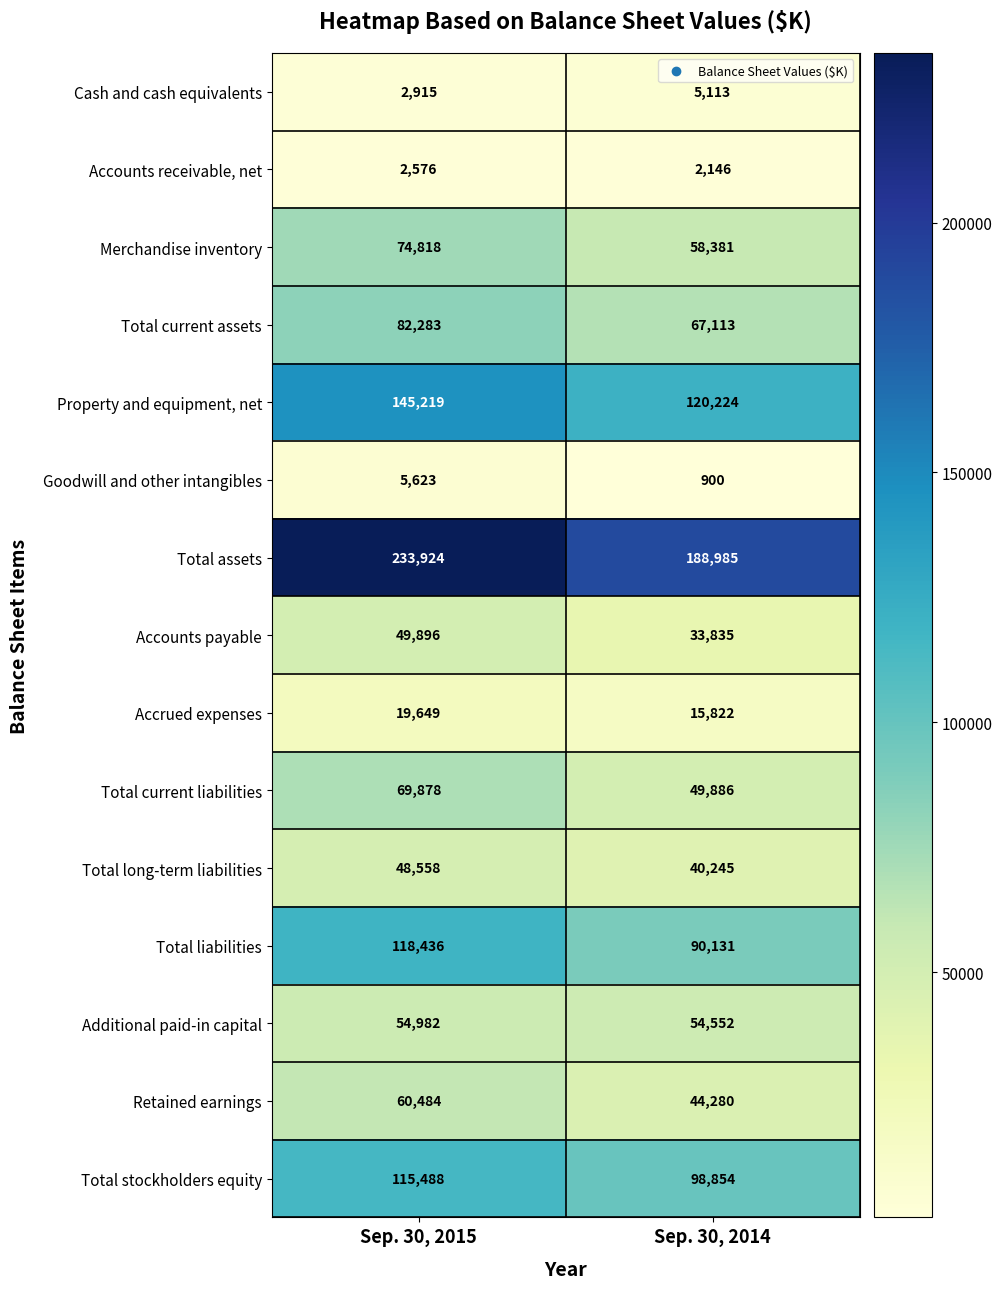

The Accrued expenses series shows 4884 at Sep. 30, 2014. True or false?

False